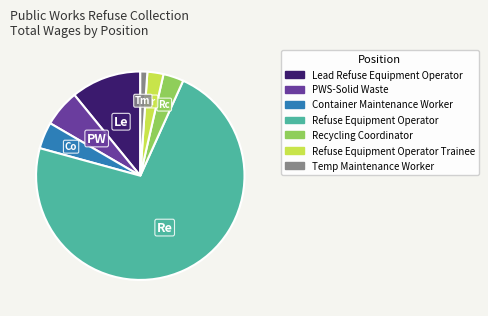

How many segments does this pie chart have?

7